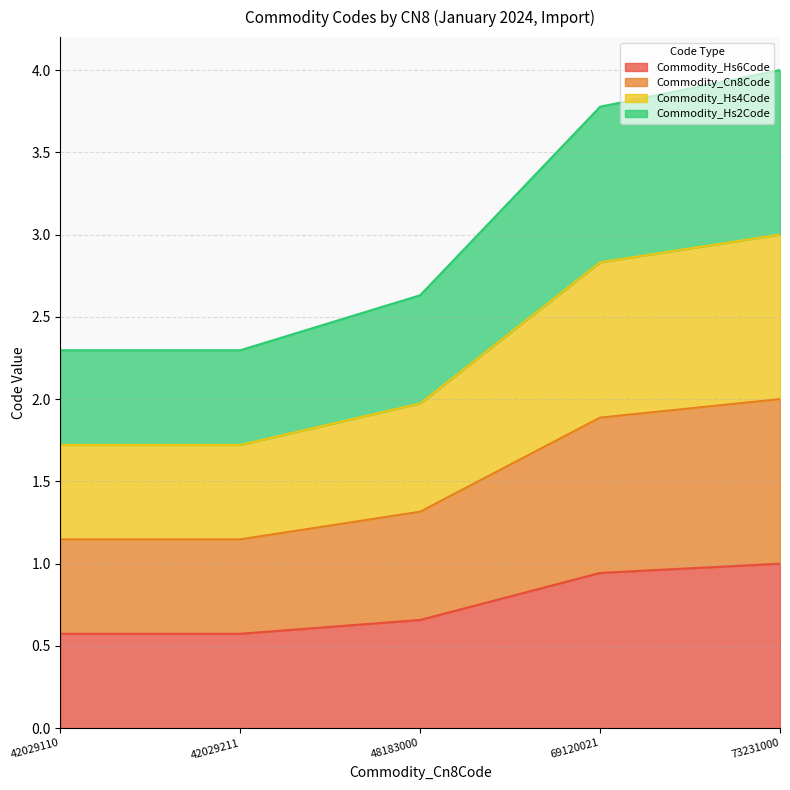

Which category has the lowest value across all series?

42029110